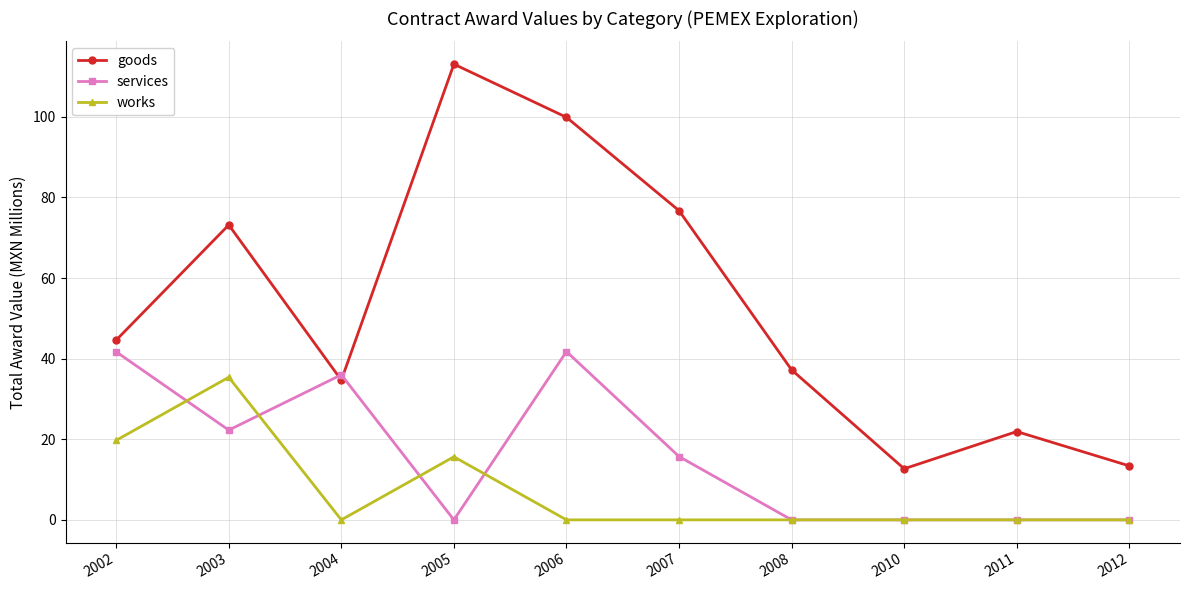

The services series shows 15.7 at 2007. True or false?

True